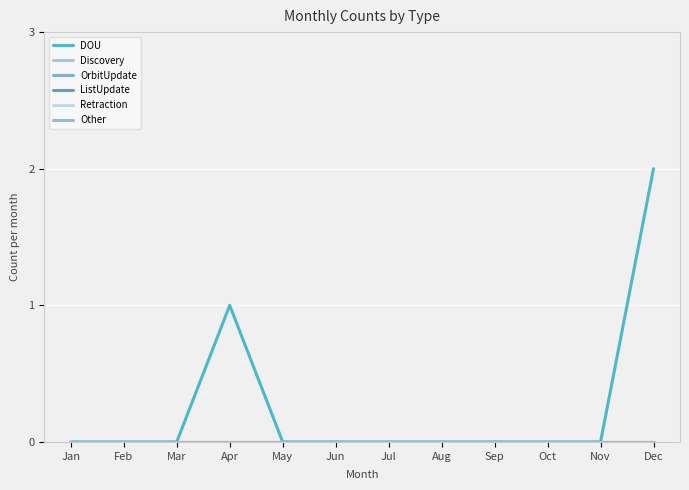

Which label corresponds to the largest value in the chart?

Dec